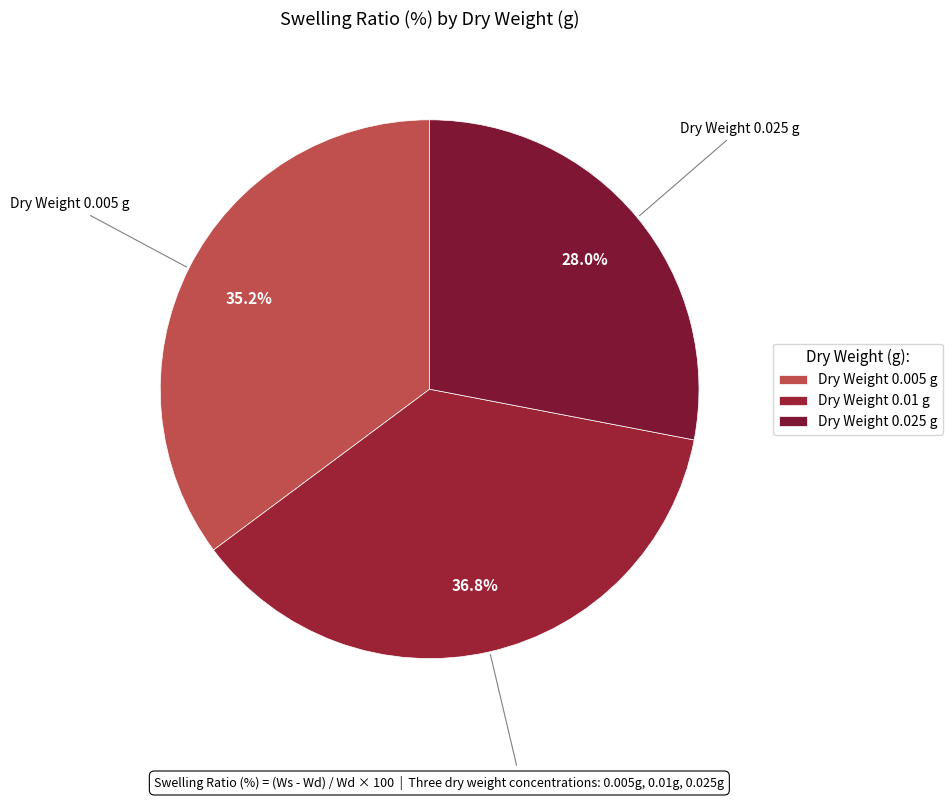

Approximately how many times larger is the value at Dry Weight 0.005 g compared to Dry Weight 0.01 g?

1.0